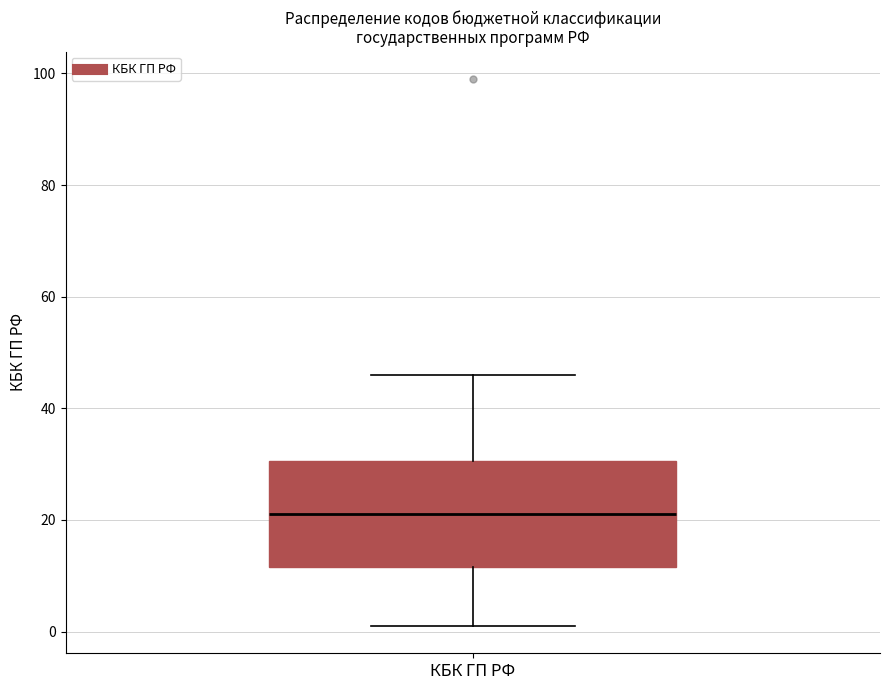

Transcribe this box plot: give where the median line is, the range the box spans, and where the two whiskers end, as read against the y-axis. The values are not printed on the chart, so give them approximately, as read against the axis.

median 22, box 12 to 30, whiskers 2 to 46